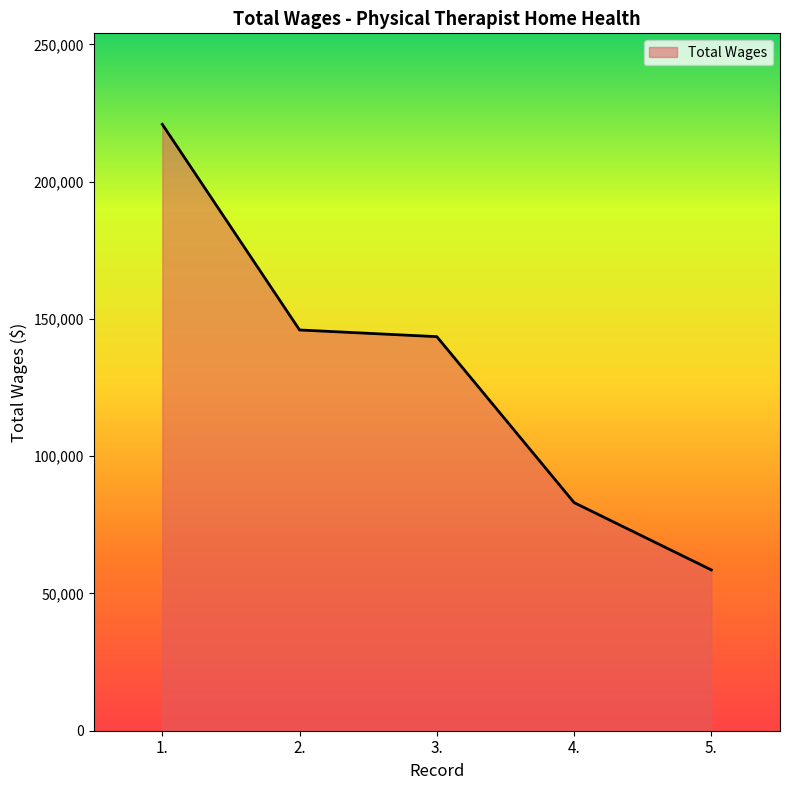

What position from the left is 1.?

1